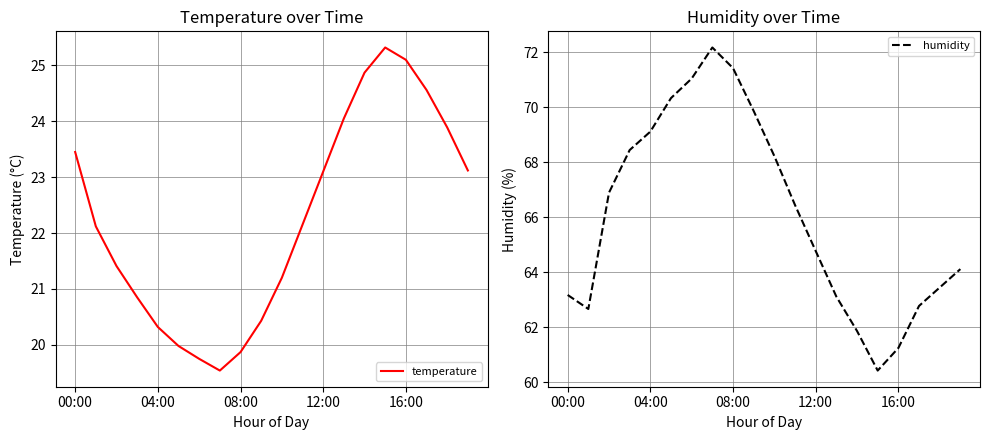

Reading left to right, extract all data points from this chart.

temperature: 23.4	22.1	21.4	20.9	20.3	20.0	19.8	19.5	19.9	20.4	21.2	22.1	23.1	24.1	24.9	25.3	25.1	24.6	23.9	23.1
humidity: 63.2	62.7	66.9	68.5	69.1	70.3	71.0	72.2	71.4	69.9	68.2	66.5	64.8	63.1	61.9	60.4	61.2	62.8	63.5	64.1